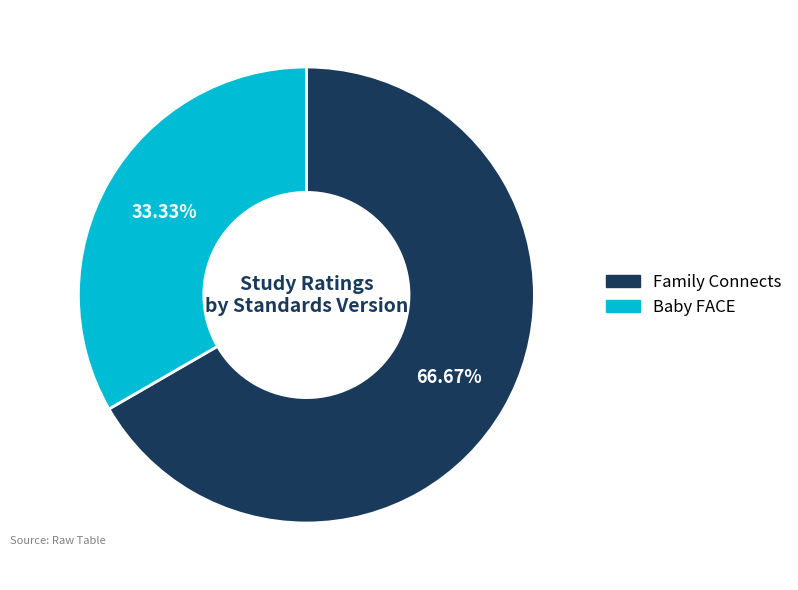

Does Baby FACE represent more than half of the total?

No